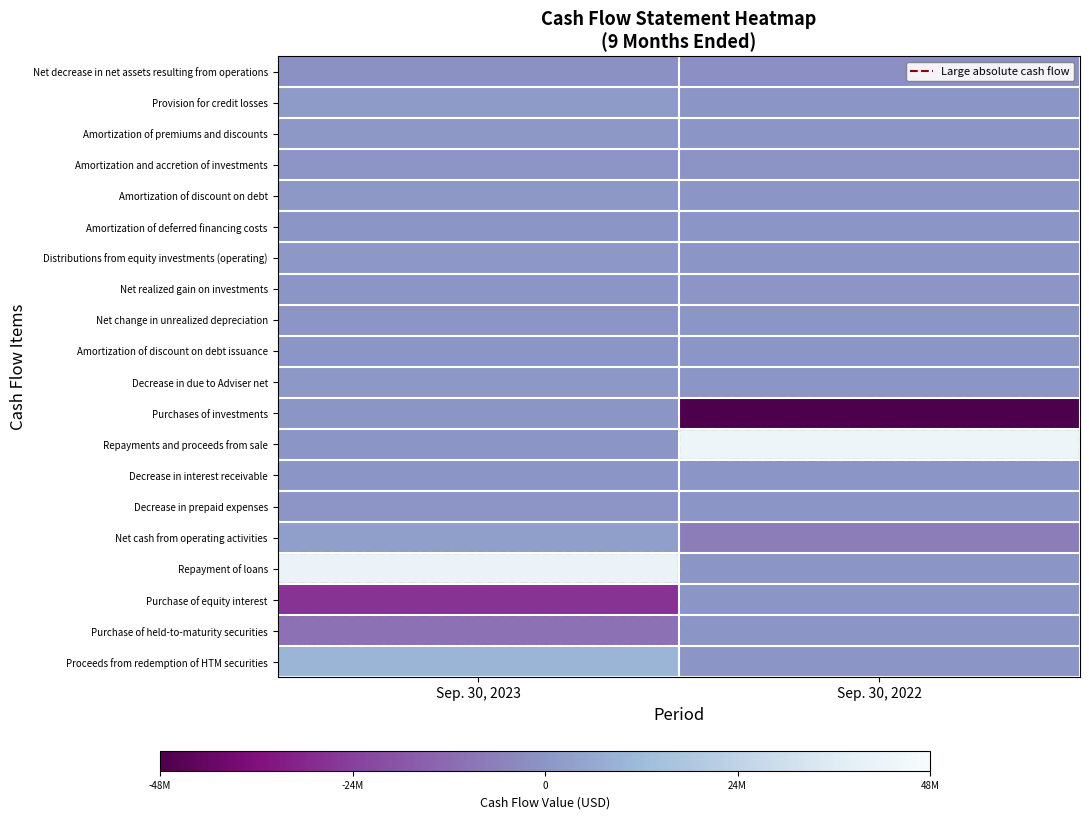

Which series has the largest total across all categories?

Repayments and proceeds from sale